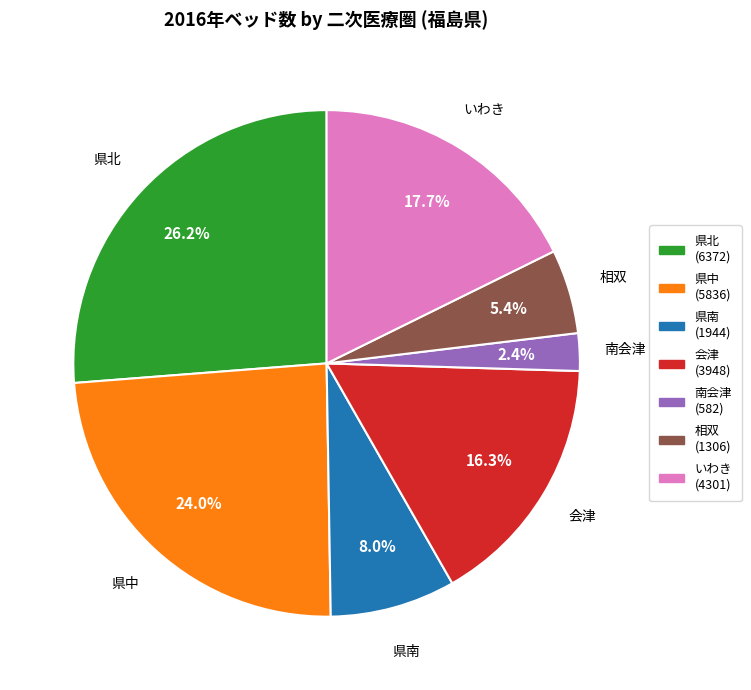

What is the largest slice in the pie chart?

県北